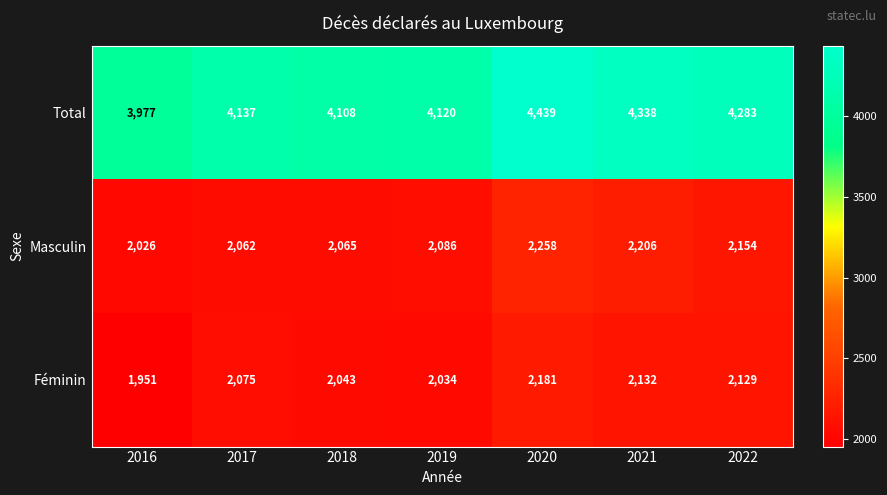

What is the smallest value displayed?

1951